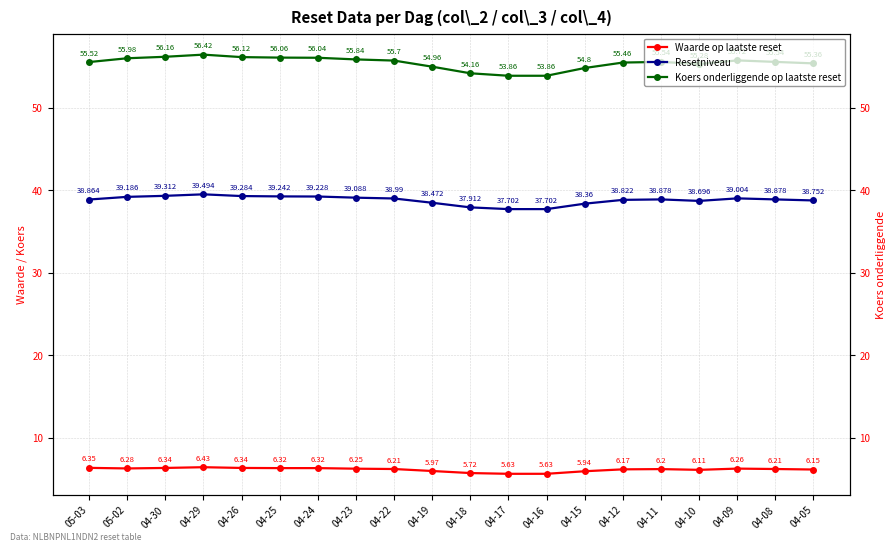

True or false: Koers onderliggende op laatste reset and Resetniveau cross at least once.

False